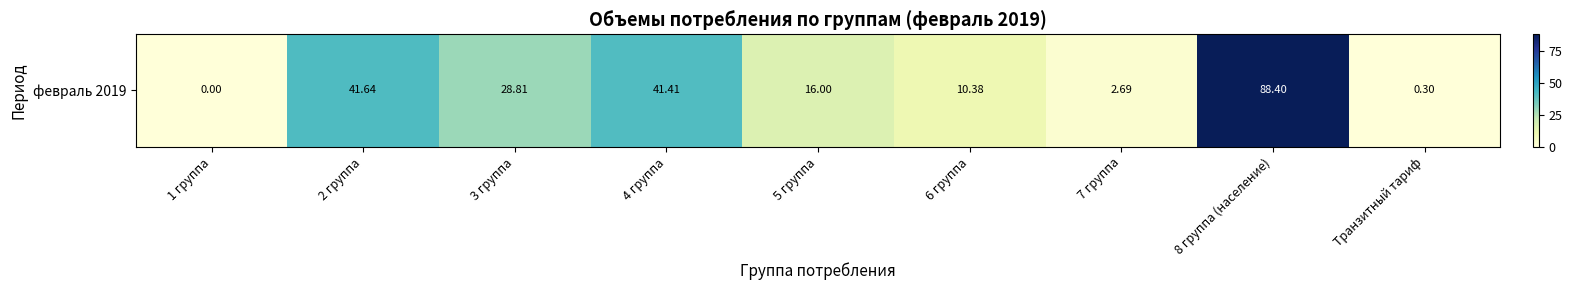

Reading left to right, extract all data points from this chart.

0.0	41.6	28.8	41.4	16.0	10.4	2.7	88.4	0.3